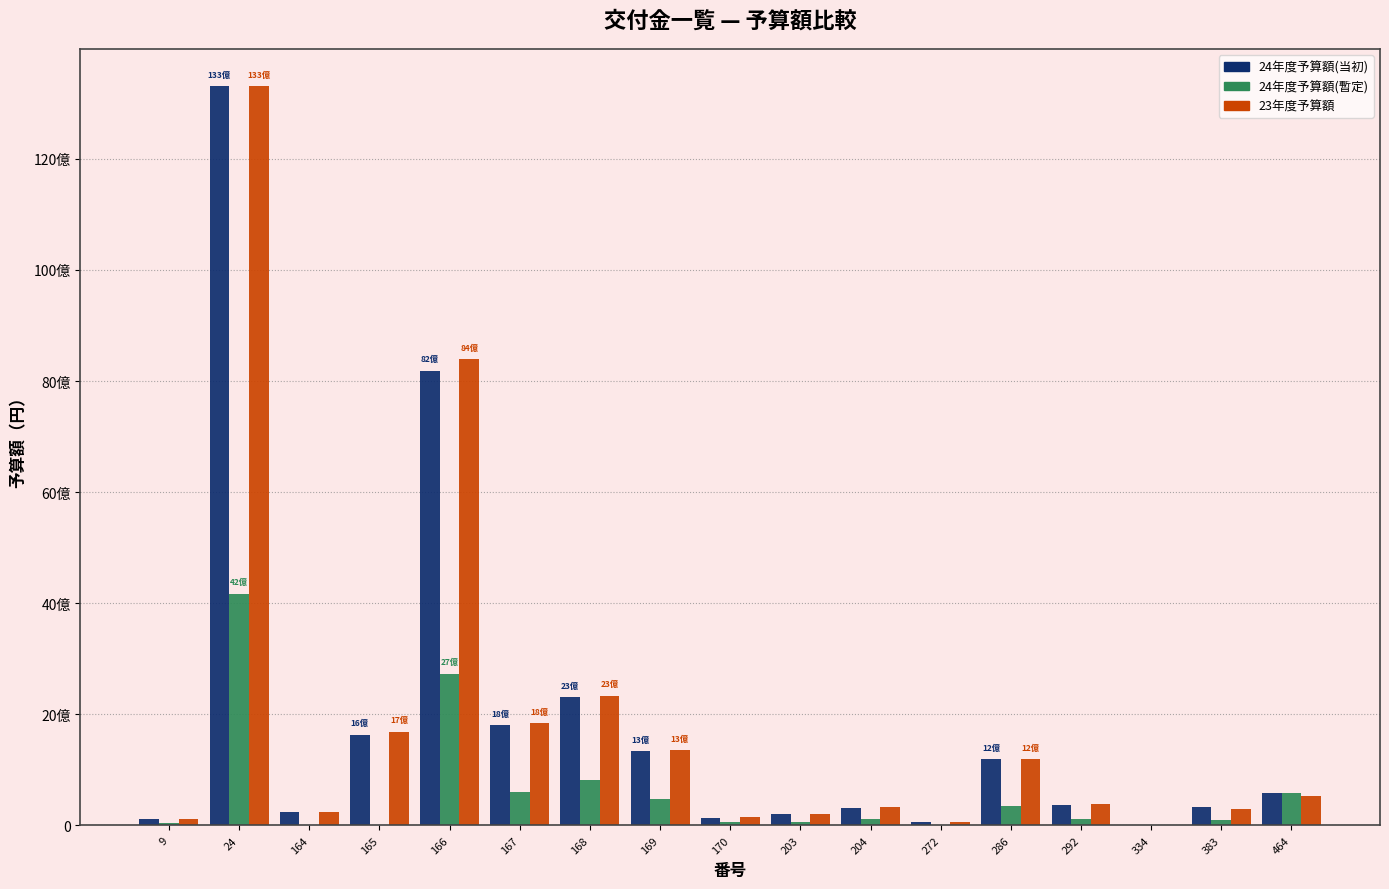

What is the sum of all 24年度予算額(当初) values?

32130399000